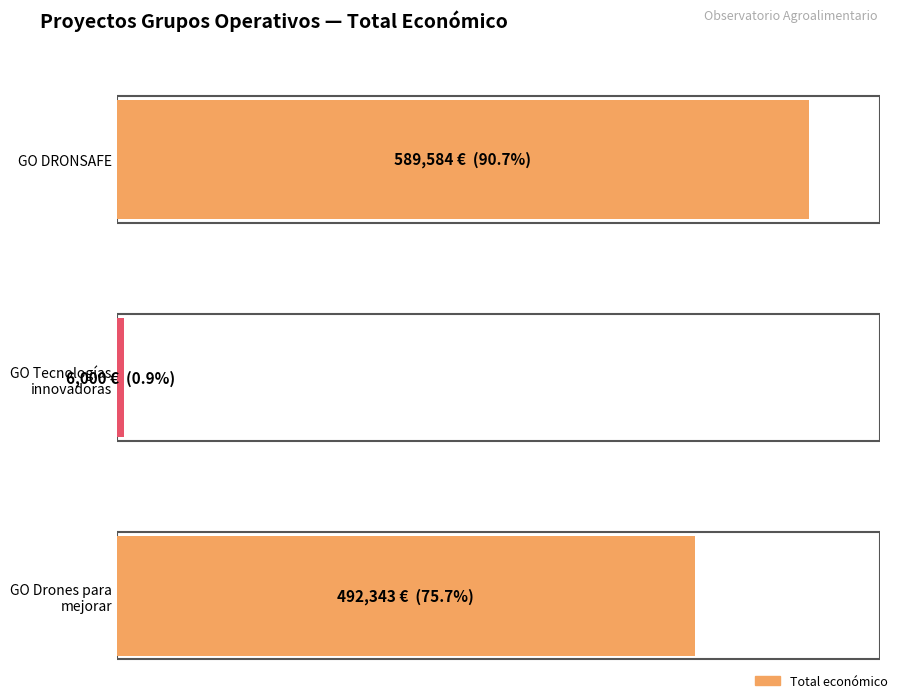

Reading left to right, list all the values displayed in this chart.

589584	6000	492343